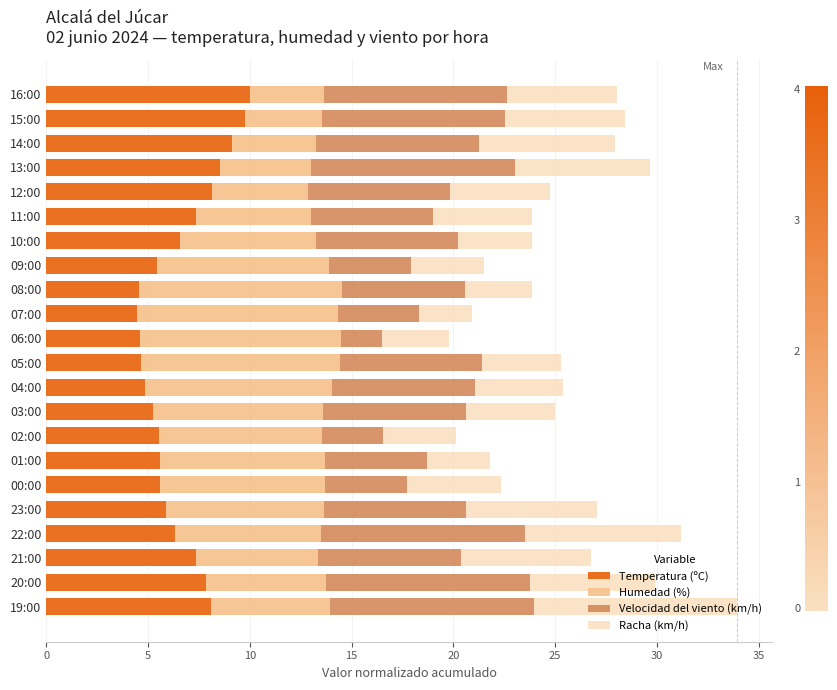

What is the average value of the Temperatura (ºC) series?

6.6